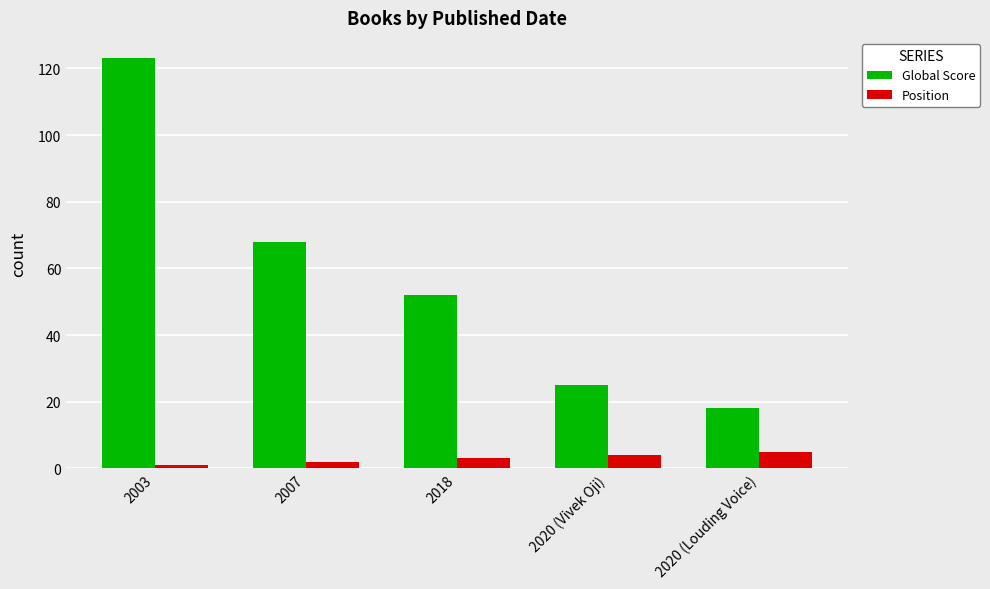

List the series in order of their overall mean, highest first.

Global Score, Position